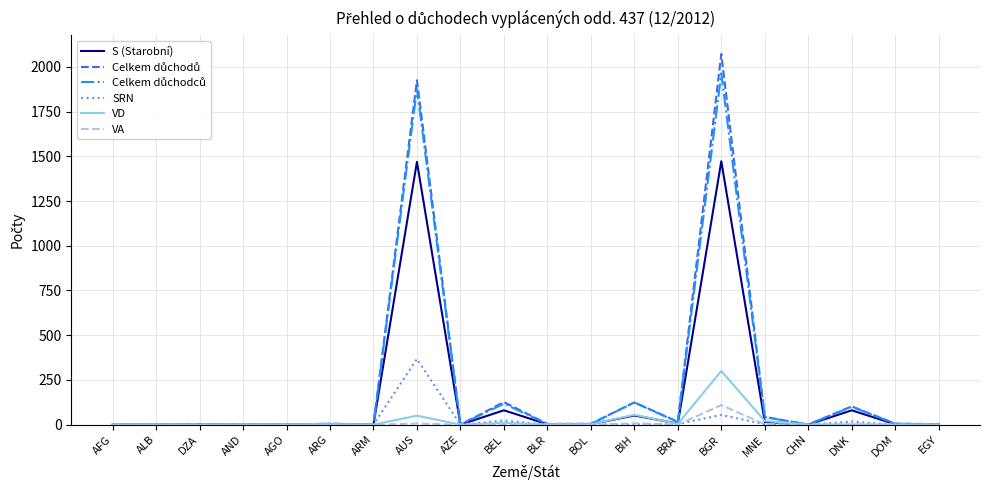

What is the maximum value shown in the chart?

2072